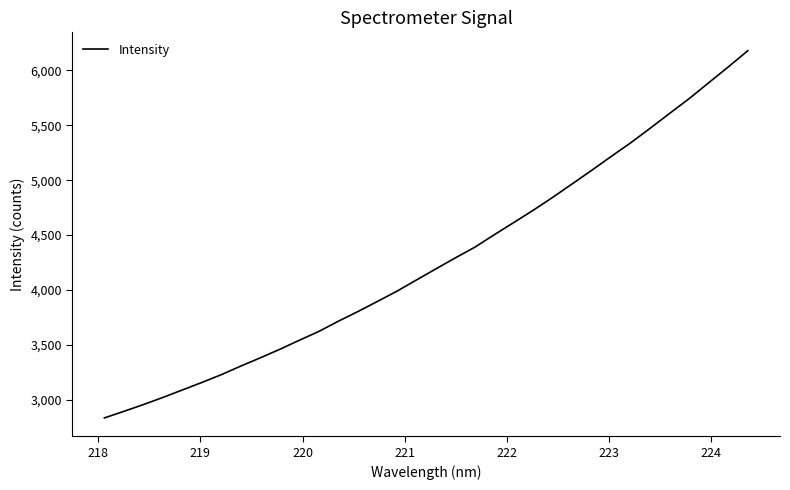

What is the greatest value displayed?

6179.7